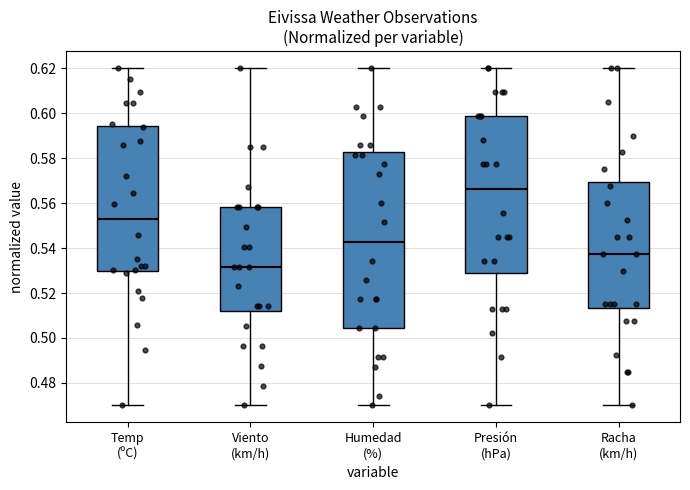

Comparing the boxes themselves (not the whiskers), which one is the tallest?

Humedad (%)